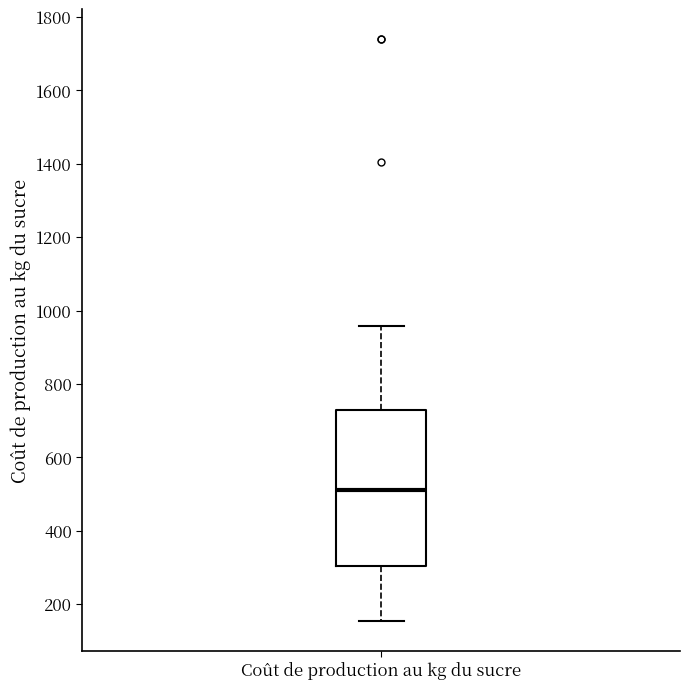

Transcribe this box plot: give where the median line is, the range the box spans, and where the two whiskers end, as read against the y-axis. The values are not printed on the chart, so give them approximately, as read against the axis.

median 520, box 300 to 740, whiskers 160 to 960